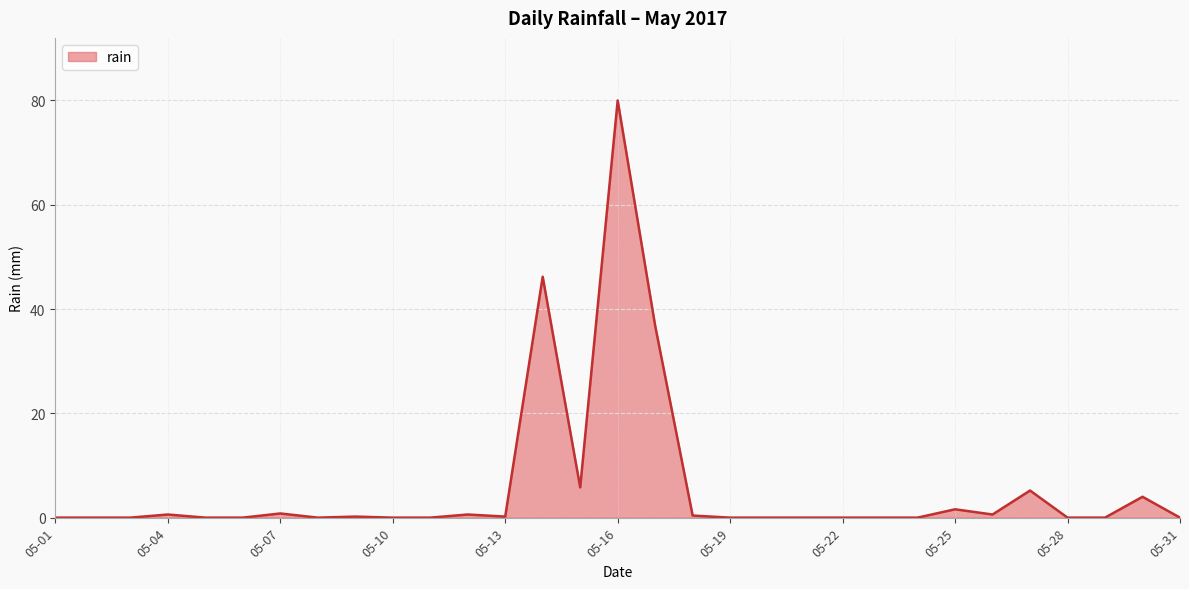

How many categories are shown in the chart?

31